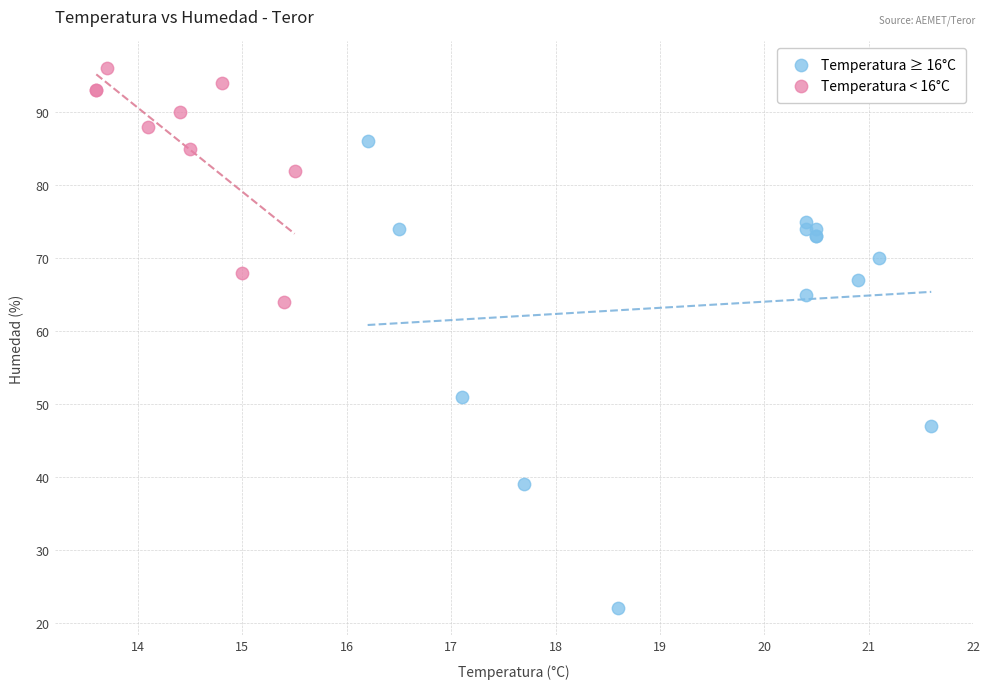

Which series reaches the maximum Y coordinate?

Temperatura < 16°C